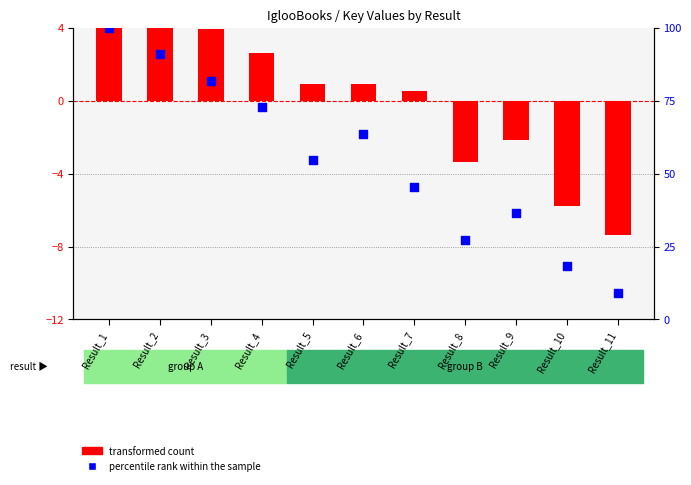

Which series reaches the minimum Y coordinate?

transformed count